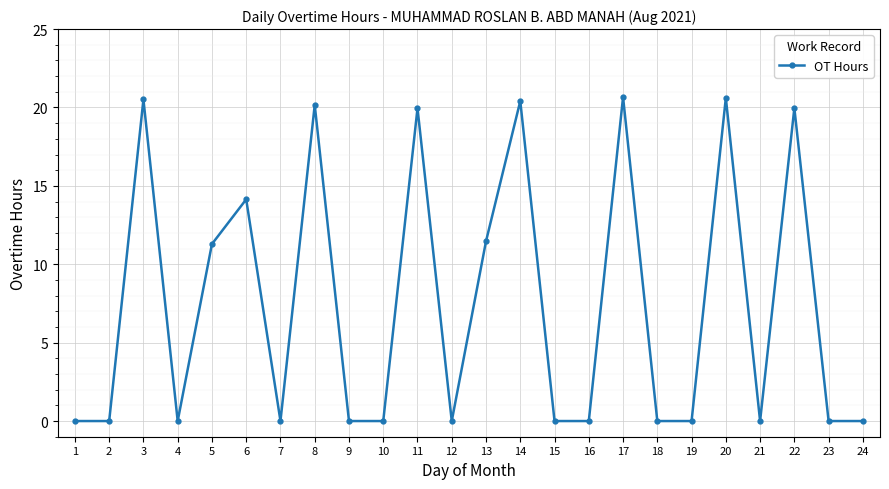

What is the average value?

7.5